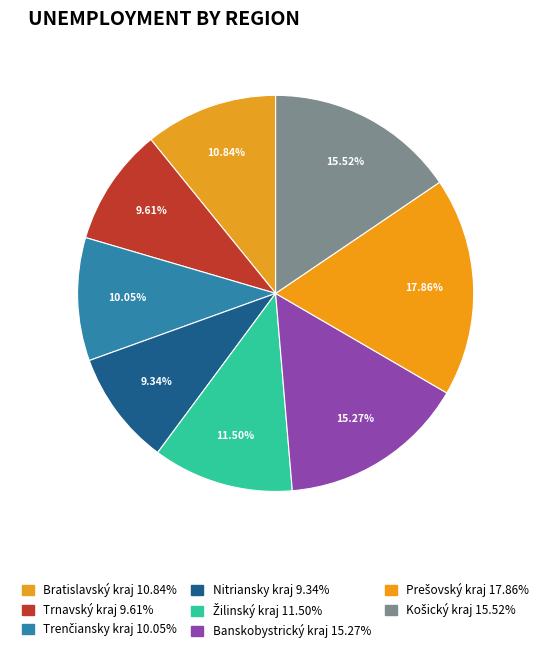

Rank the categories by value from highest to lowest.

Prešovský kraj, Košický kraj, Banskobystrický kraj, Žilinský kraj, Bratislavský kraj, Trenčiansky kraj, Trnavský kraj, Nitriansky kraj